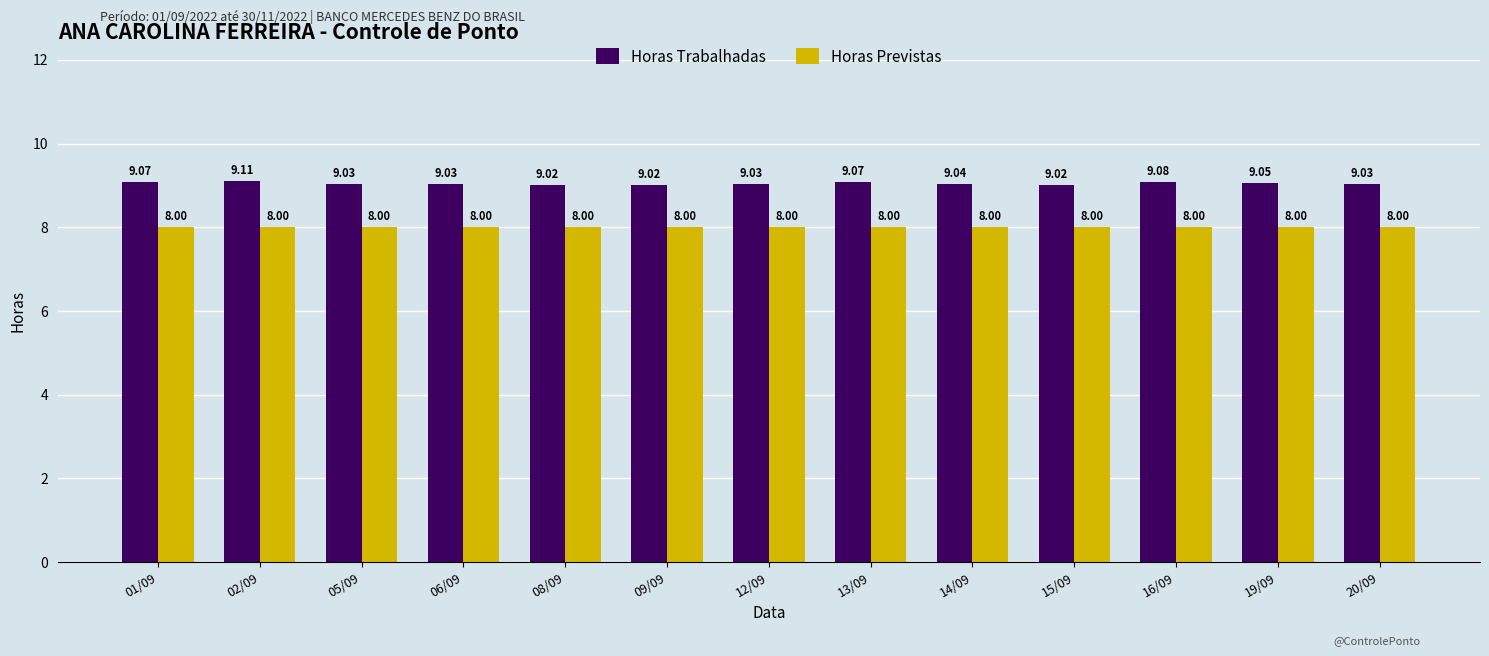

Rank the series by their maximum value, from highest to lowest.

Horas Trabalhadas, Horas Previstas